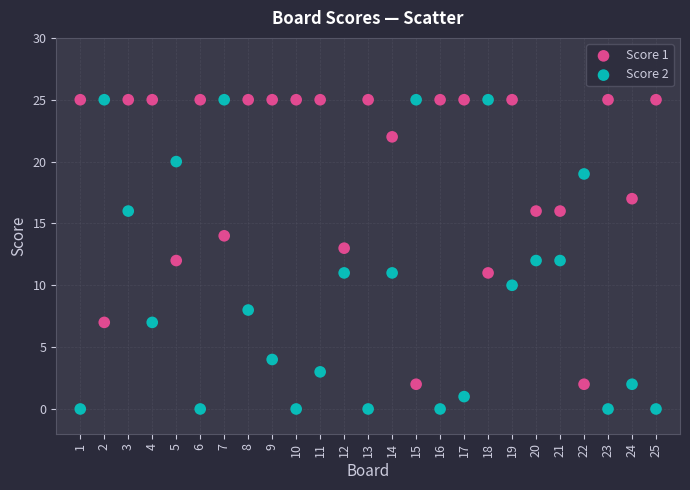

Across all data points, what is the range of X values (max minus min)?

24